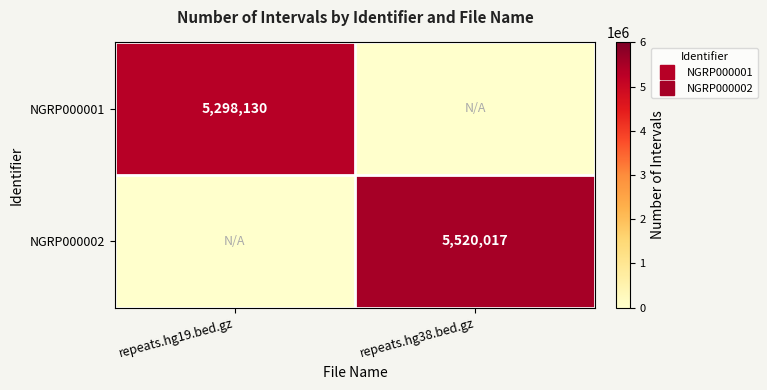

Which series changed the most between repeats.hg19.bed.gz and repeats.hg38.bed.gz?

NGRP000002